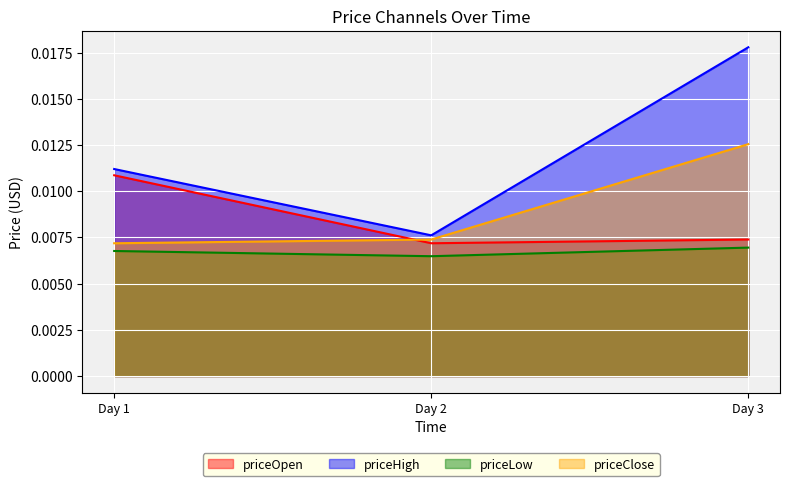

Which series has the largest total across all categories?

priceHigh